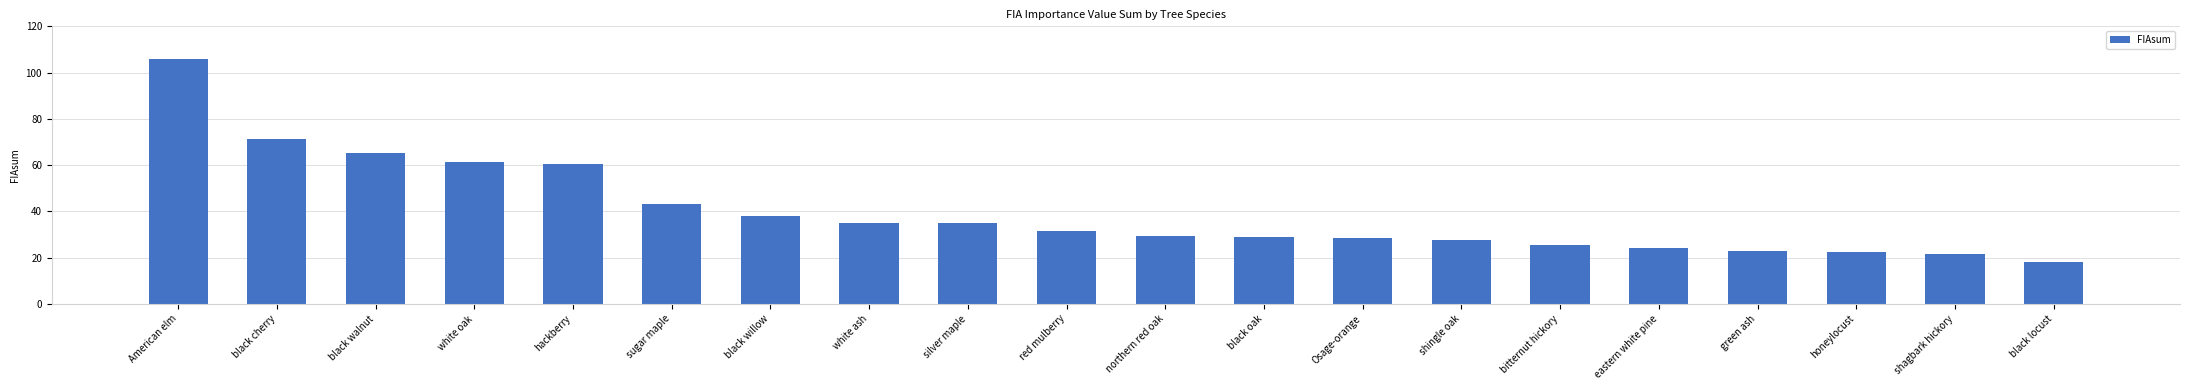

Are the bars grouped side by side (vs. stacked)?

No